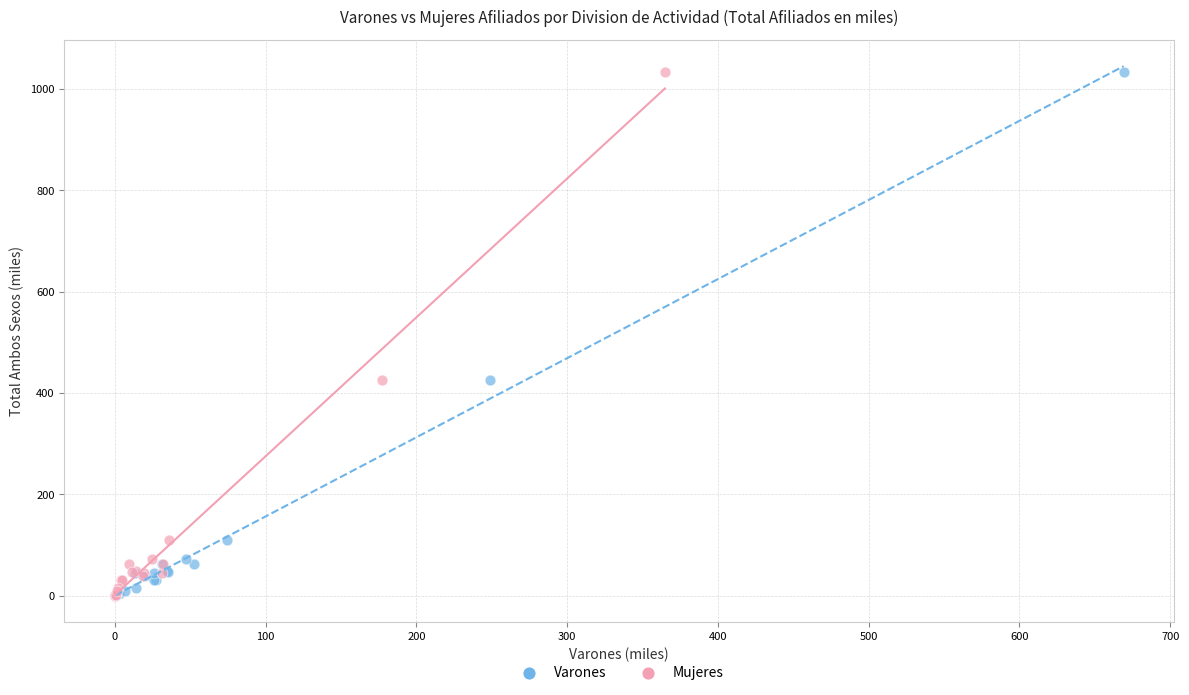

What are all the series names shown in the legend?

Varones, Mujeres